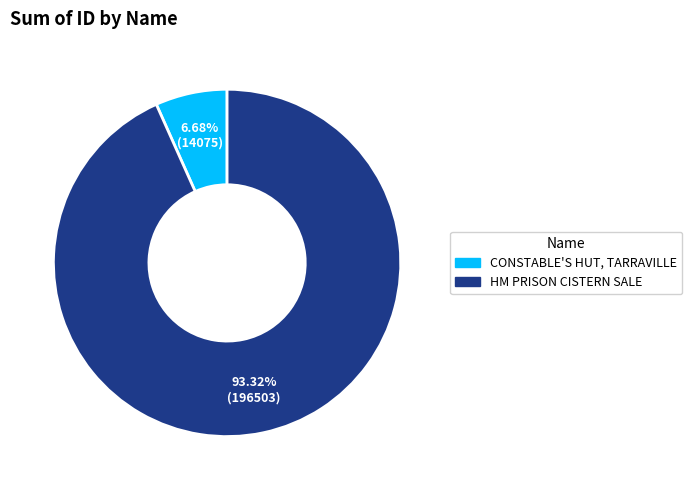

Which has a higher value, CONSTABLE'S HUT, TARRAVILLE or HM PRISON CISTERN SALE?

HM PRISON CISTERN SALE